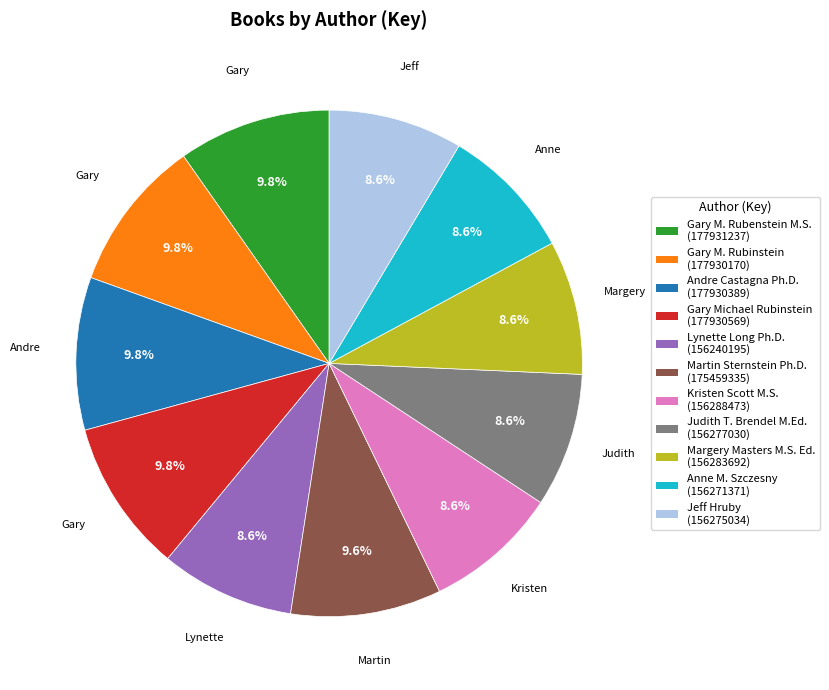

How many segments does this pie chart have?

11